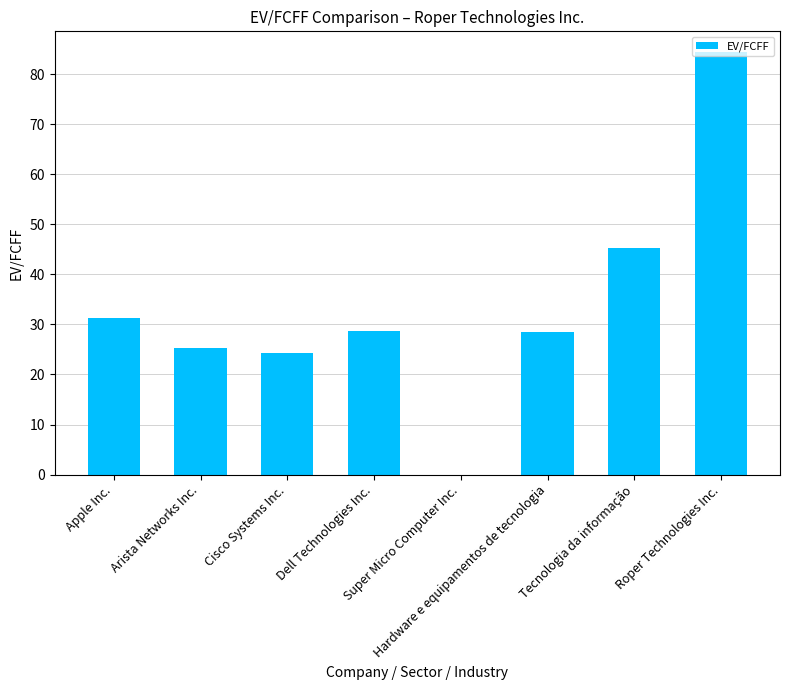

Approximately how many times larger is the value at Cisco Systems Inc. compared to Apple Inc.?

0.8